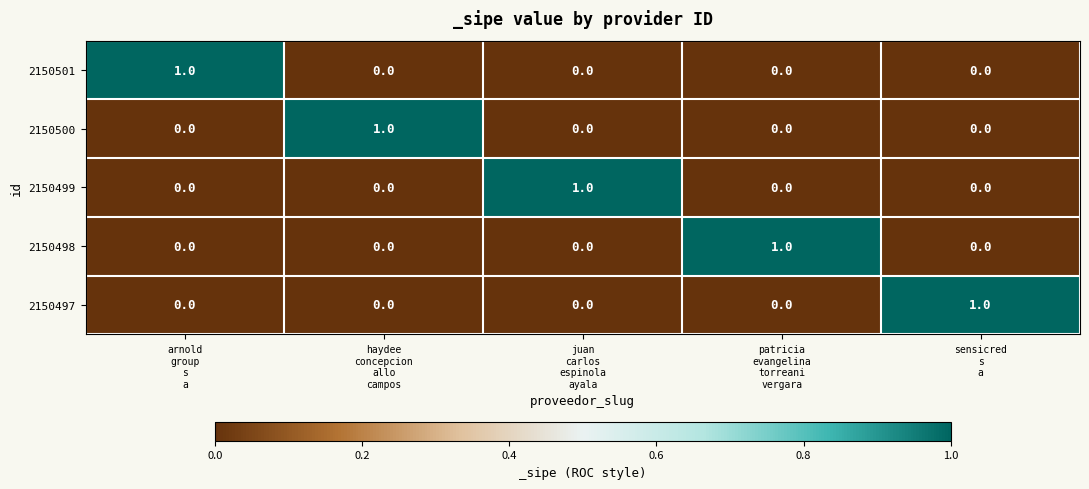

Reading left to right, extract all data points from this chart.

2150501: 1	0	0	0	0
2150500: 0	1	0	0	0
2150499: 0	0	1	0	0
2150498: 0	0	0	1	0
2150497: 0	0	0	0	1